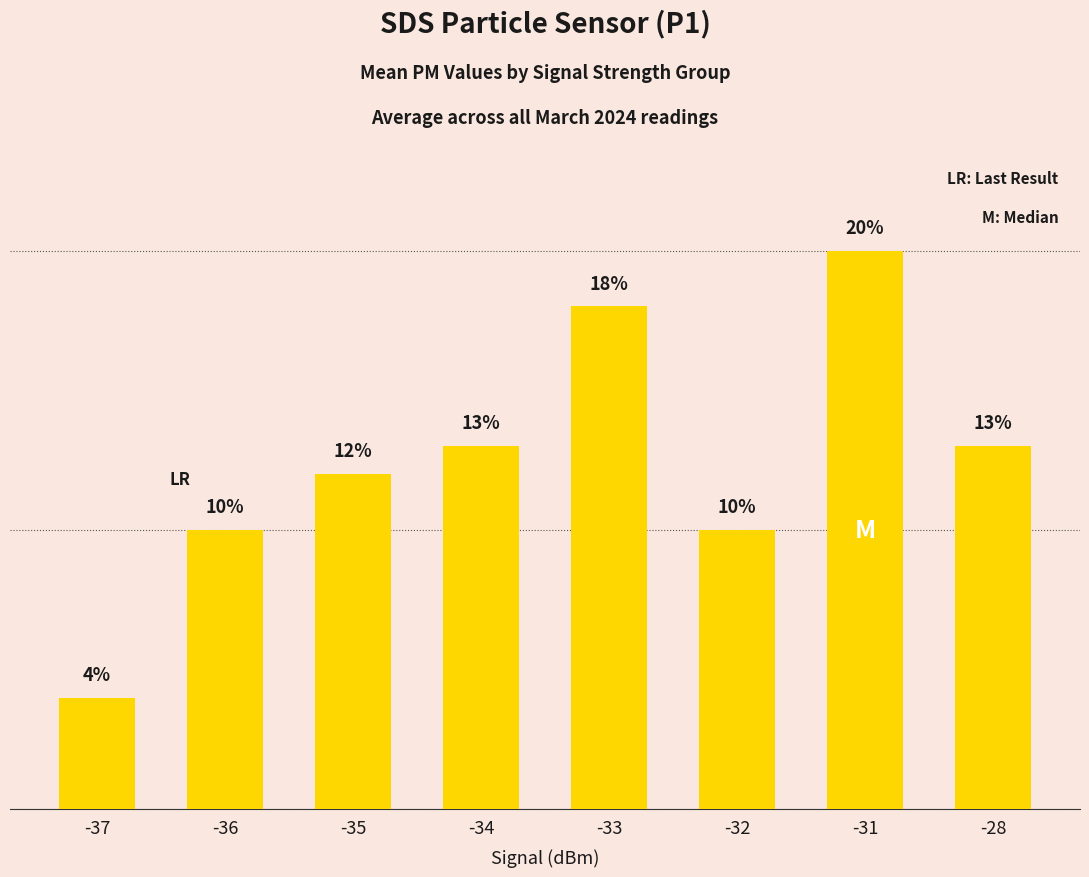

Rank the categories by value from highest to lowest.

-31, -33, -34, -28, -35, -36, -32, -37